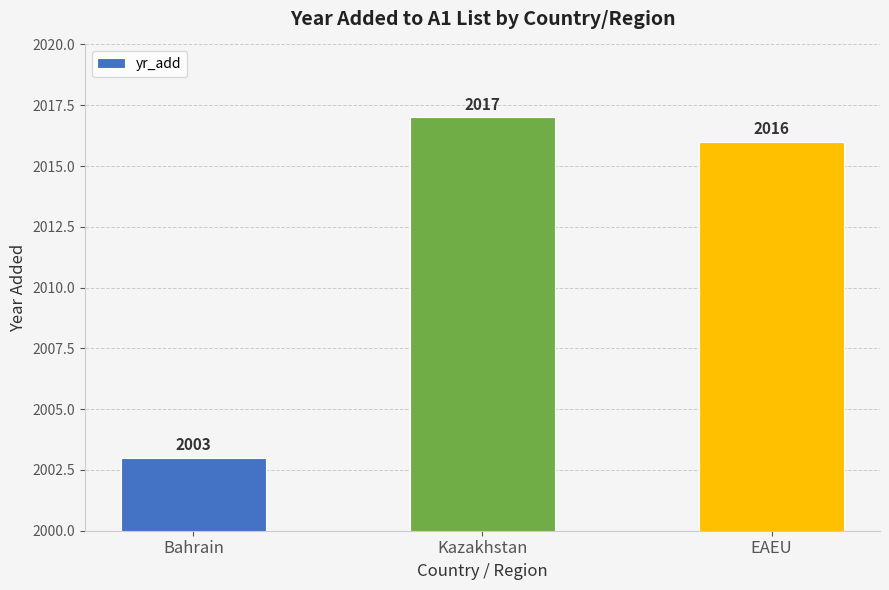

What is the greatest value displayed?

2017